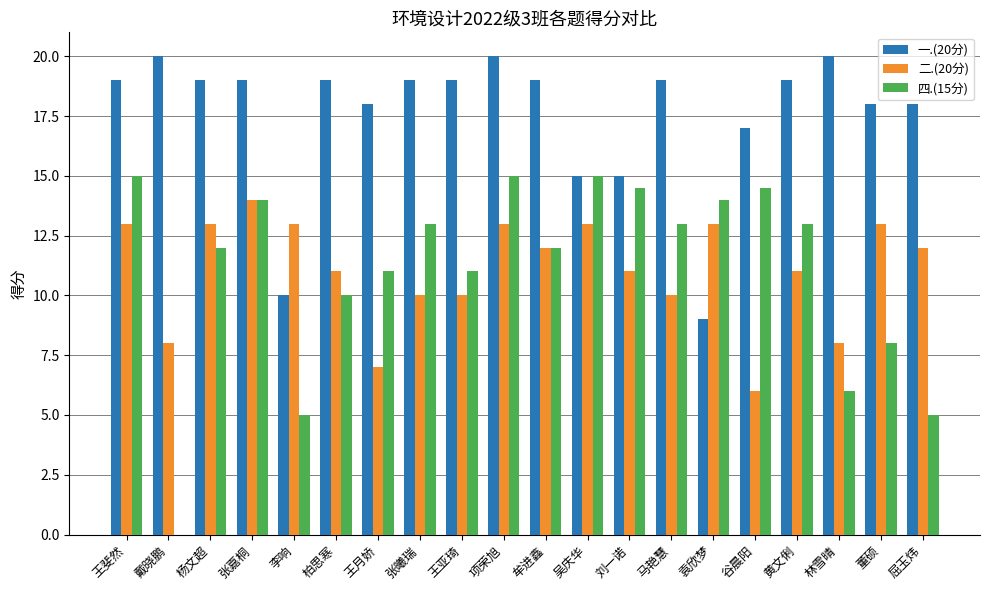

Reading left to right, transcribe all the data shown in this chart.

一.(20分): 19.0	20.0	19.0	19.0	10.0	19.0	18.0	19.0	19.0	20.0	19.0	15.0	15.0	19.0	9.0	17.0	19.0	20.0	18.0	18.0
二.(20分): 13.0	8.0	13.0	14.0	13.0	11.0	7.0	10.0	10.0	13.0	12.0	13.0	11.0	10.0	13.0	6.0	11.0	8.0	13.0	12.0
四.(15分): 15.0	0.0	12.0	14.0	5.0	10.0	11.0	13.0	11.0	15.0	12.0	15.0	14.5	13.0	14.0	14.5	13.0	6.0	8.0	5.0